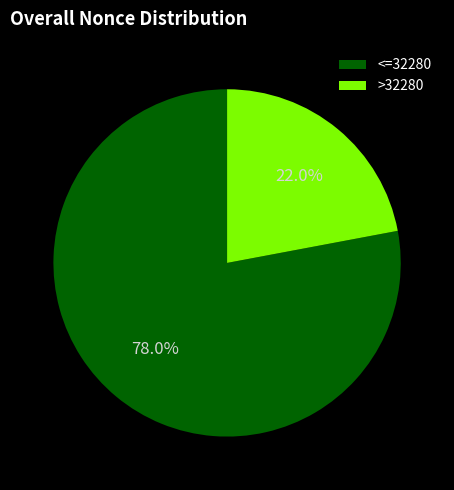

Is there any slice that represents more than half of the pie?

Yes